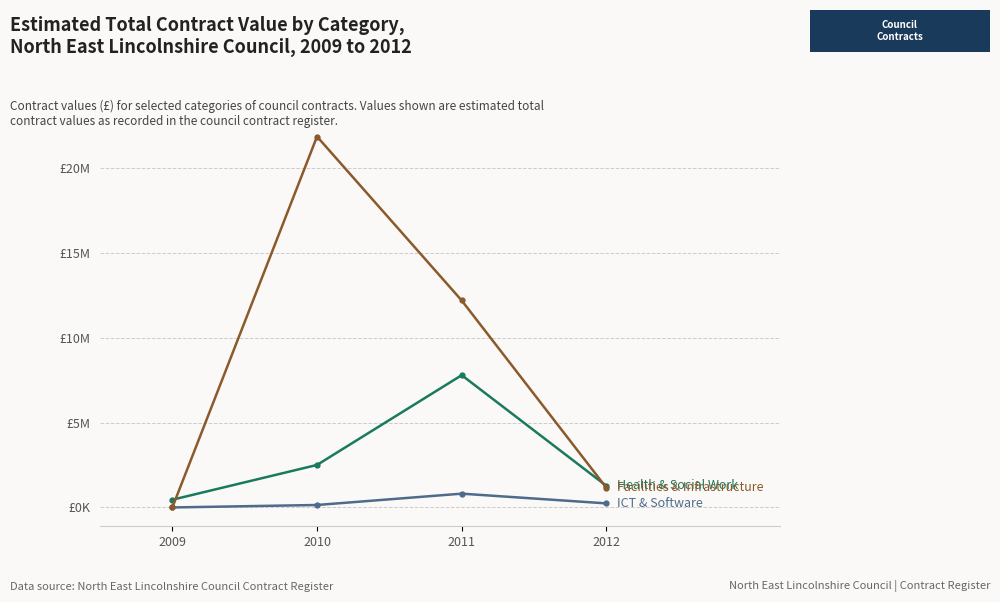

Is this an area chart (filled region under the line)?

No